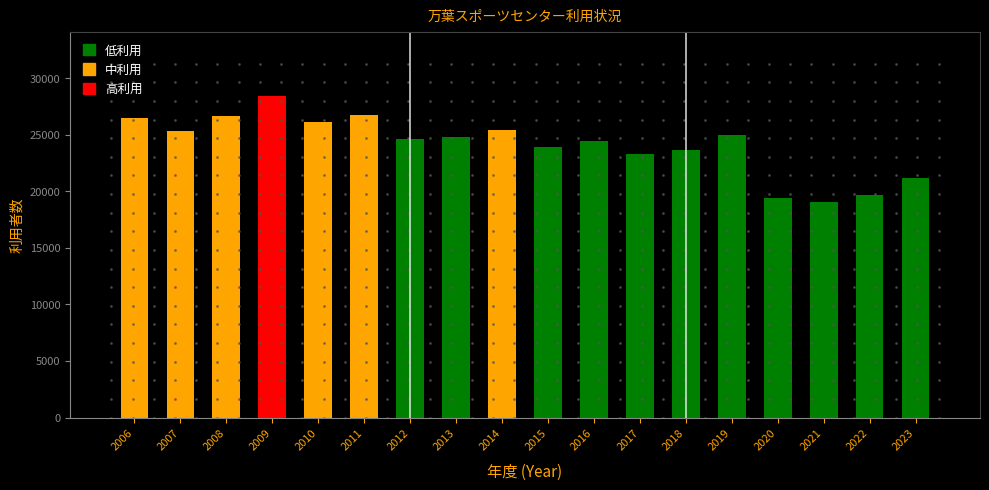

Which category has the highest value across all series?

2009